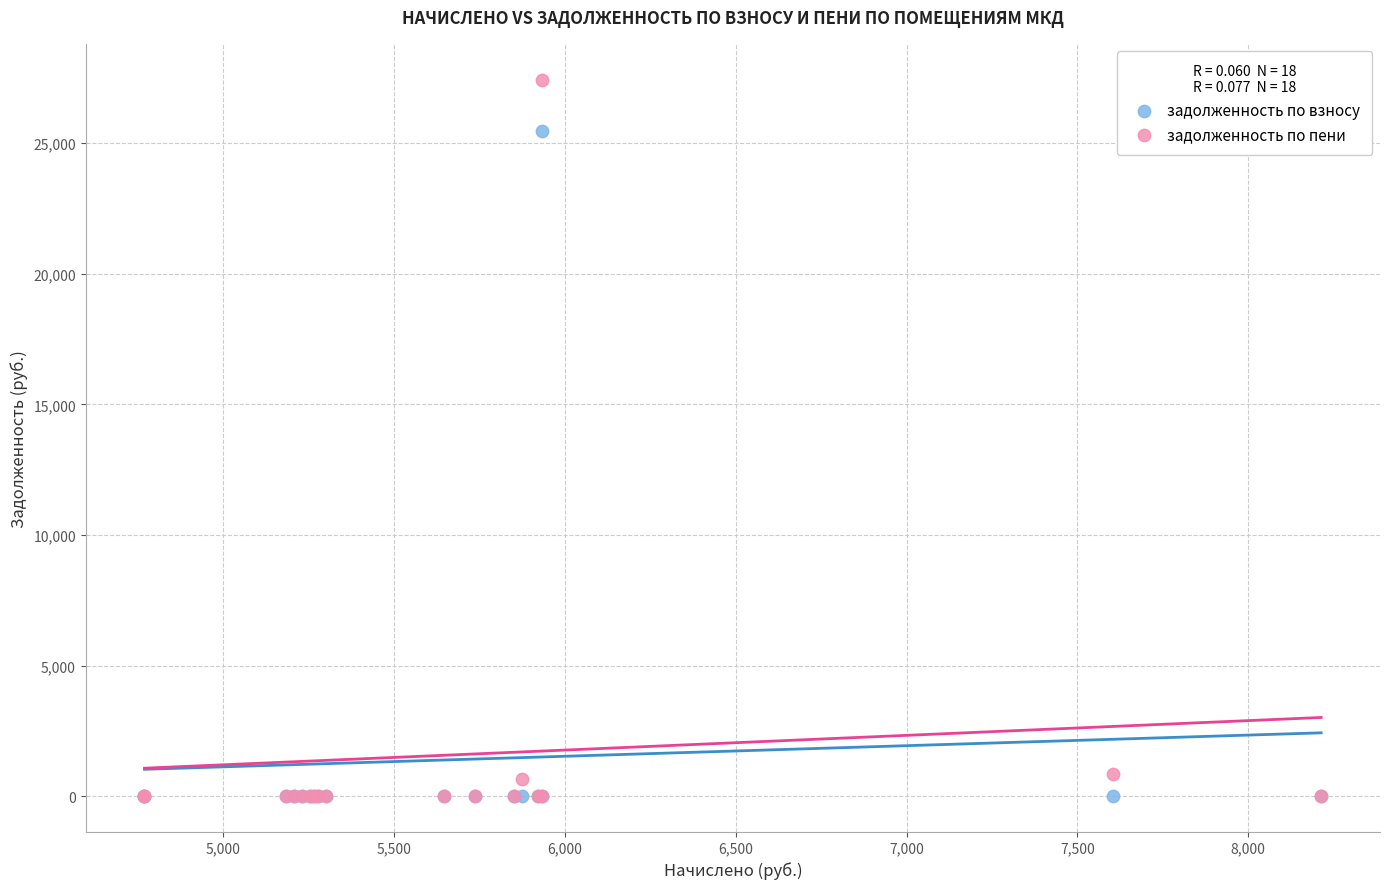

Across all series, what Y value is closest to 13716?

25456.3